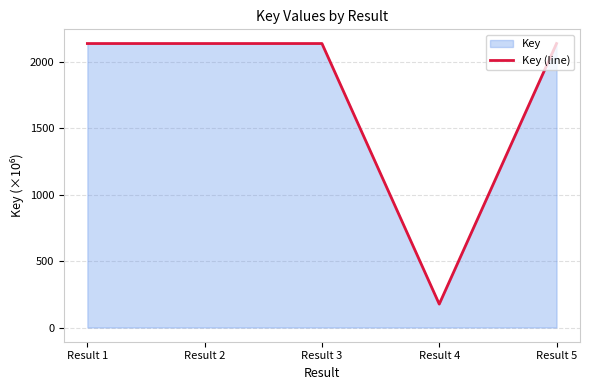

What is the difference between the maximum and minimum values?

1961.4